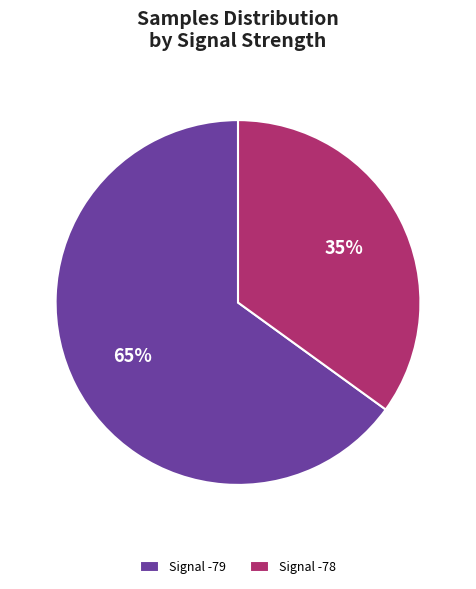

Is there a majority slice in this chart?

Yes